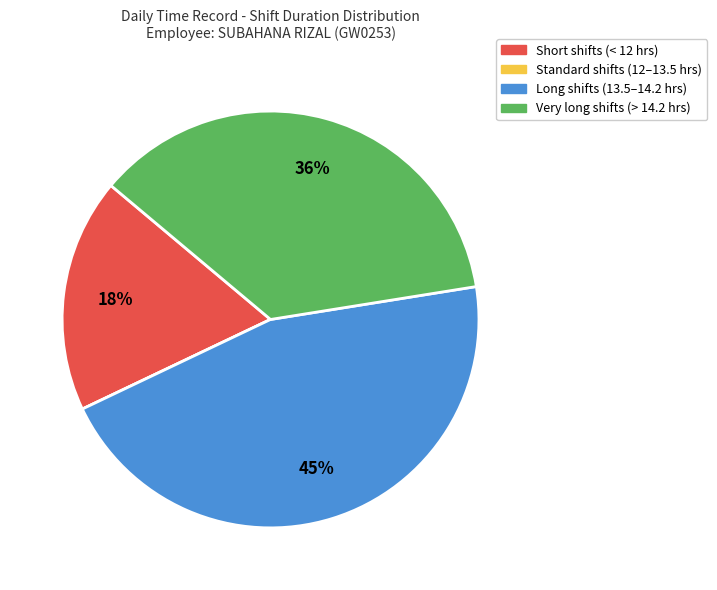

To the nearest percent, what is the average slice percentage?

25%